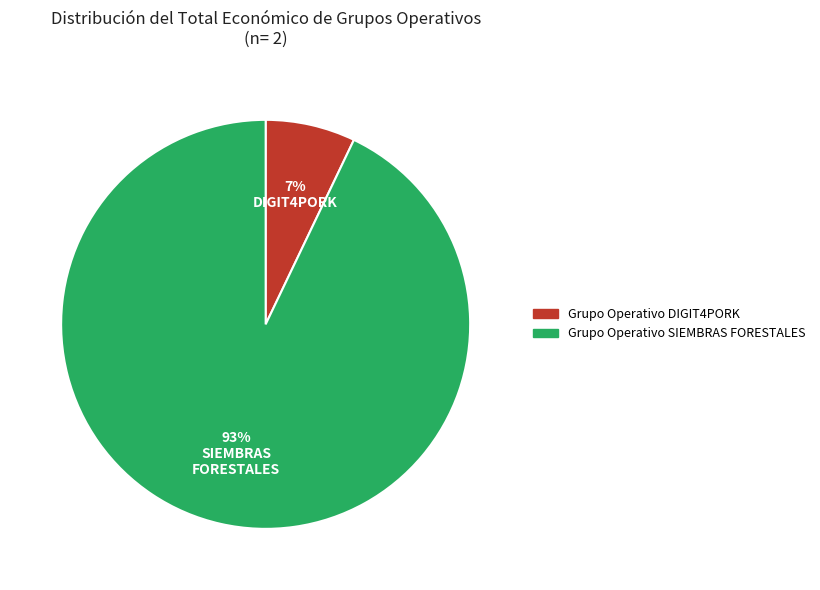

Is the sum of Grupo Operativo SIEMBRAS FORESTALES and Grupo Operativo DIGIT4PORK greater than half?

Yes